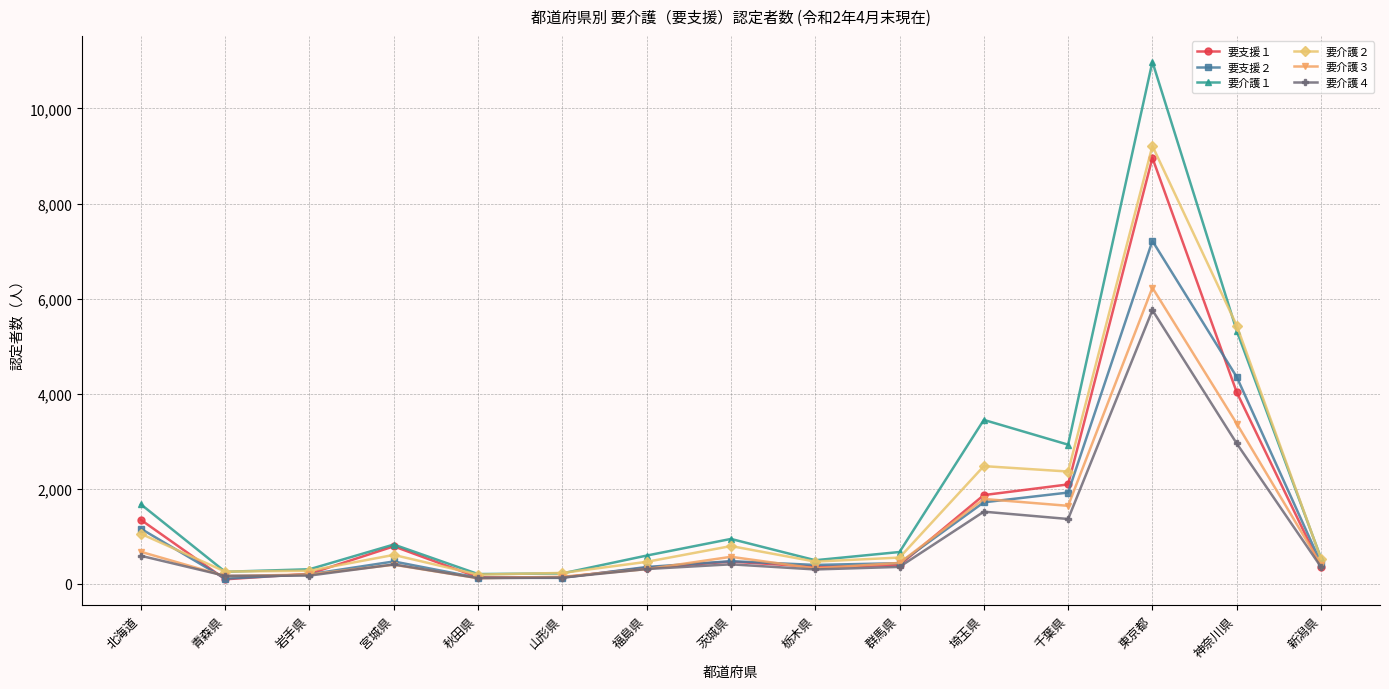

At which category does 要支援１ reach its first local peak?

宮城県